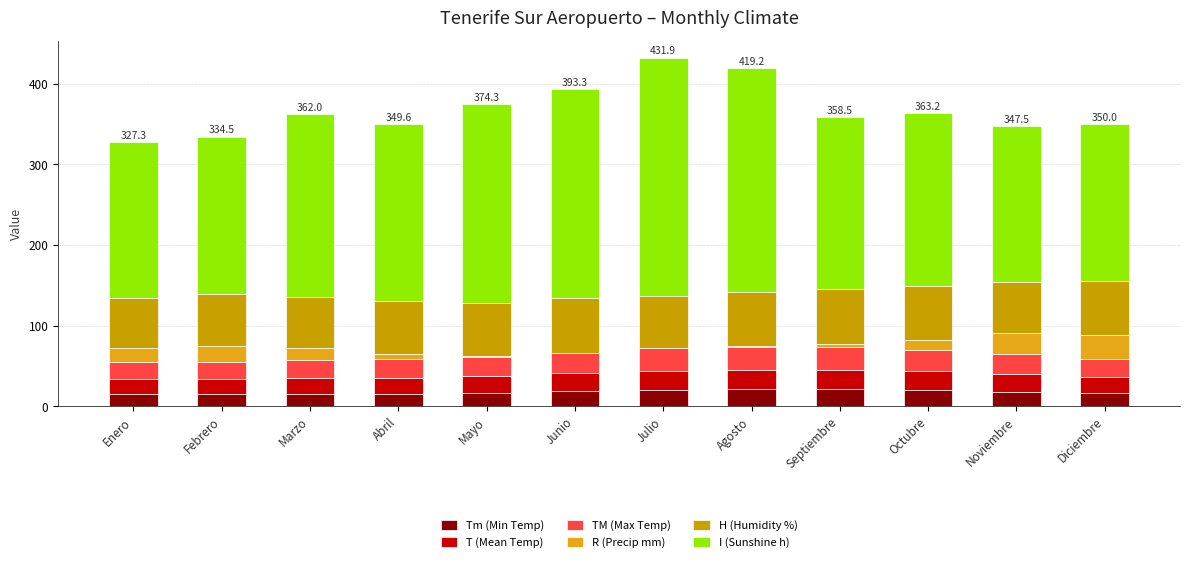

The value of T (Mean Temp) at Octubre is 14.1. True or false?

False